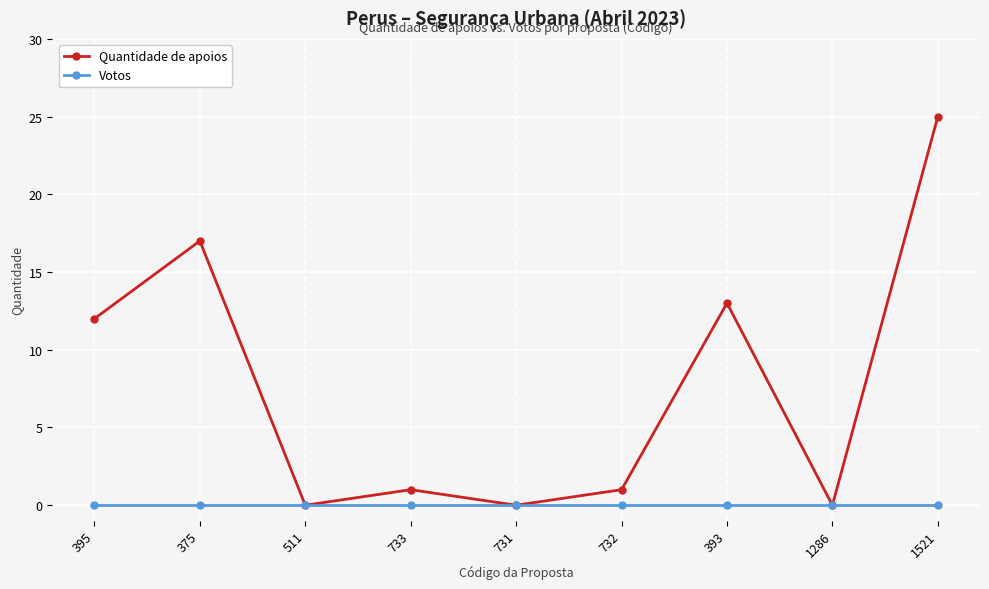

Which category has the highest value in the Quantidade de apoios series?

1521